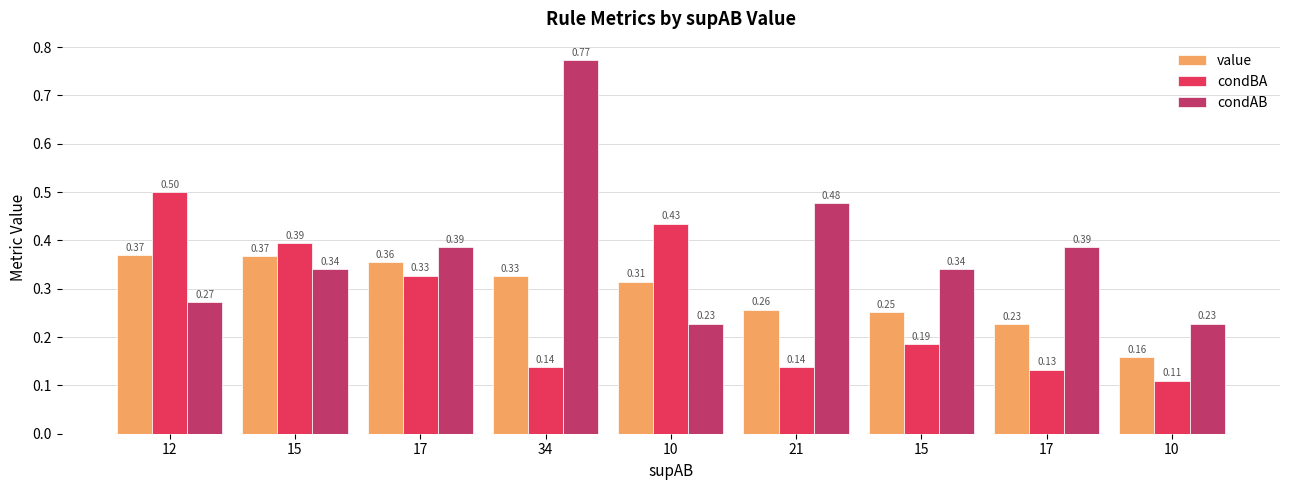

What is the difference between the maximum and minimum values in the value series?

0.2